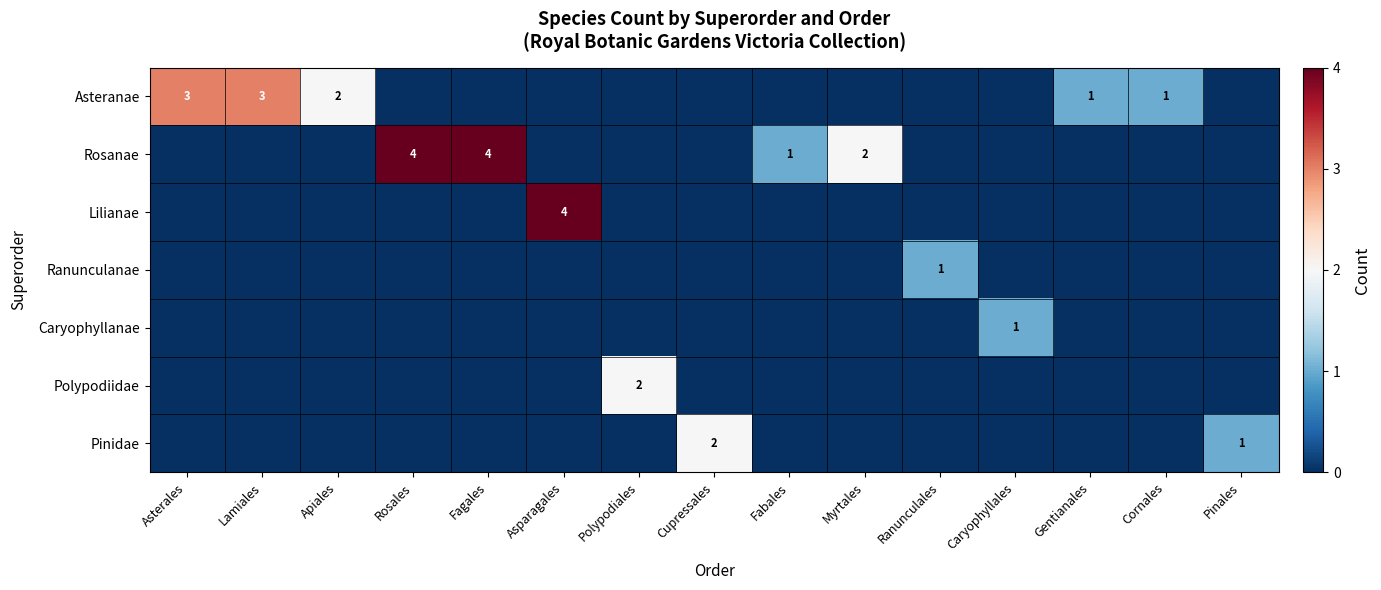

The value of Rosanae at Myrtales is 1. True or false?

False